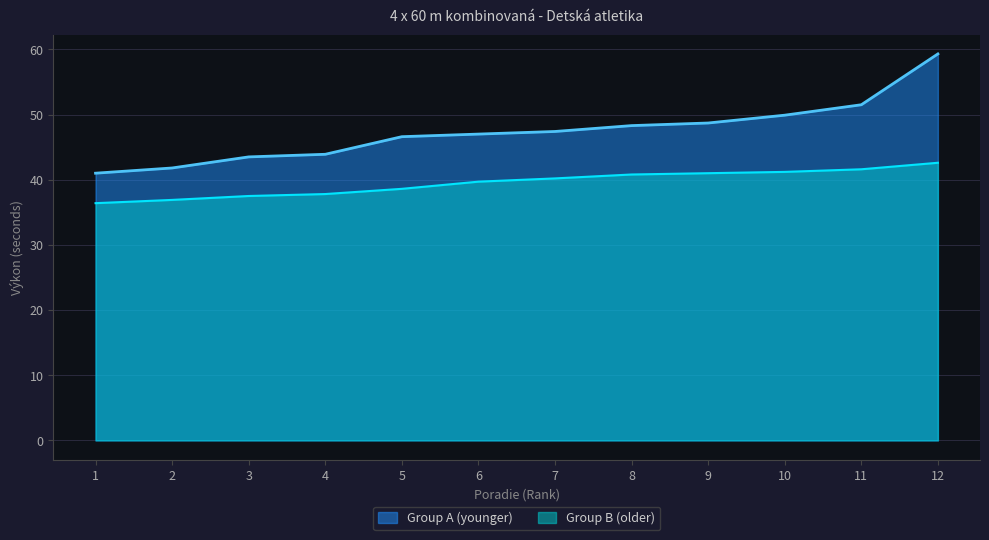

The Group B (older) series shows 14.9 at 7. True or false?

False